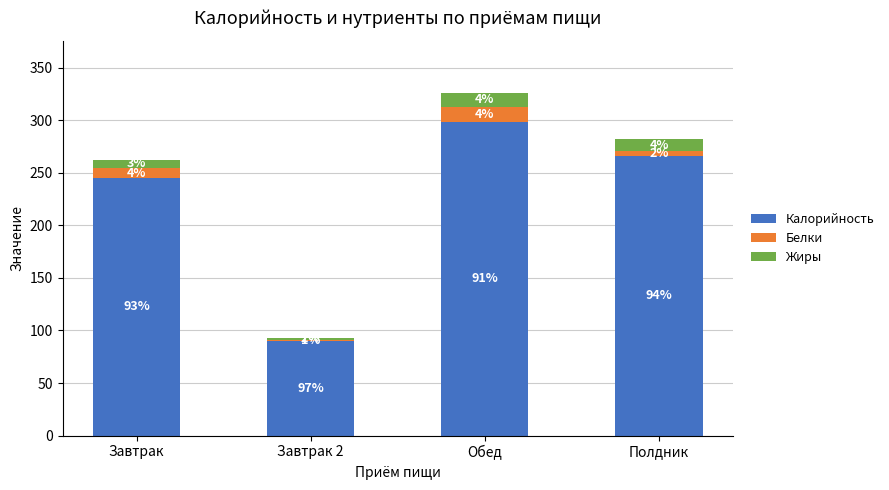

The value of Жиры at Обед is 20.8. True or false?

False